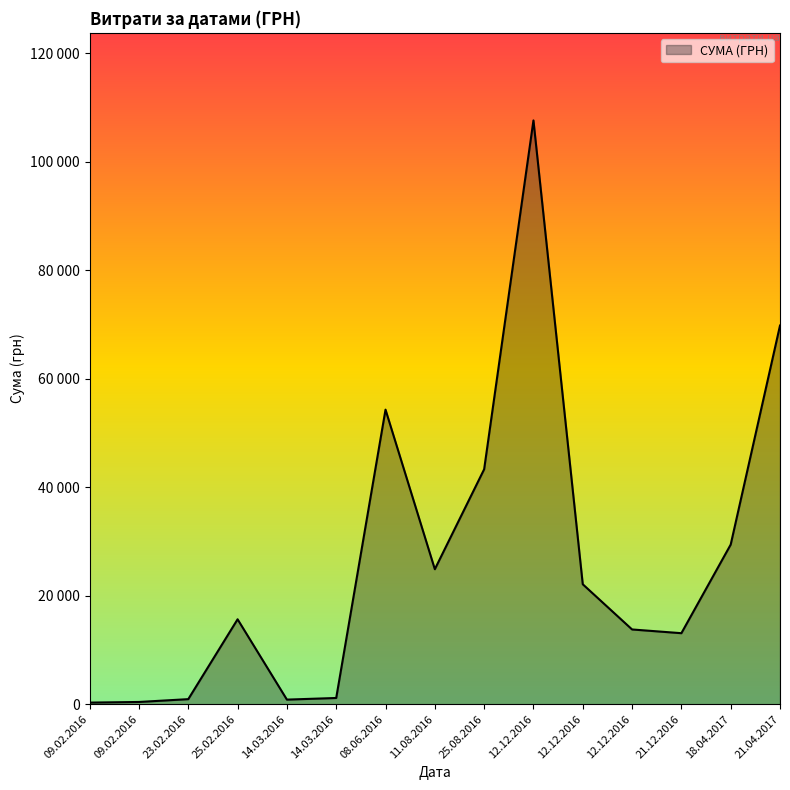

What is the average value?

26520.5